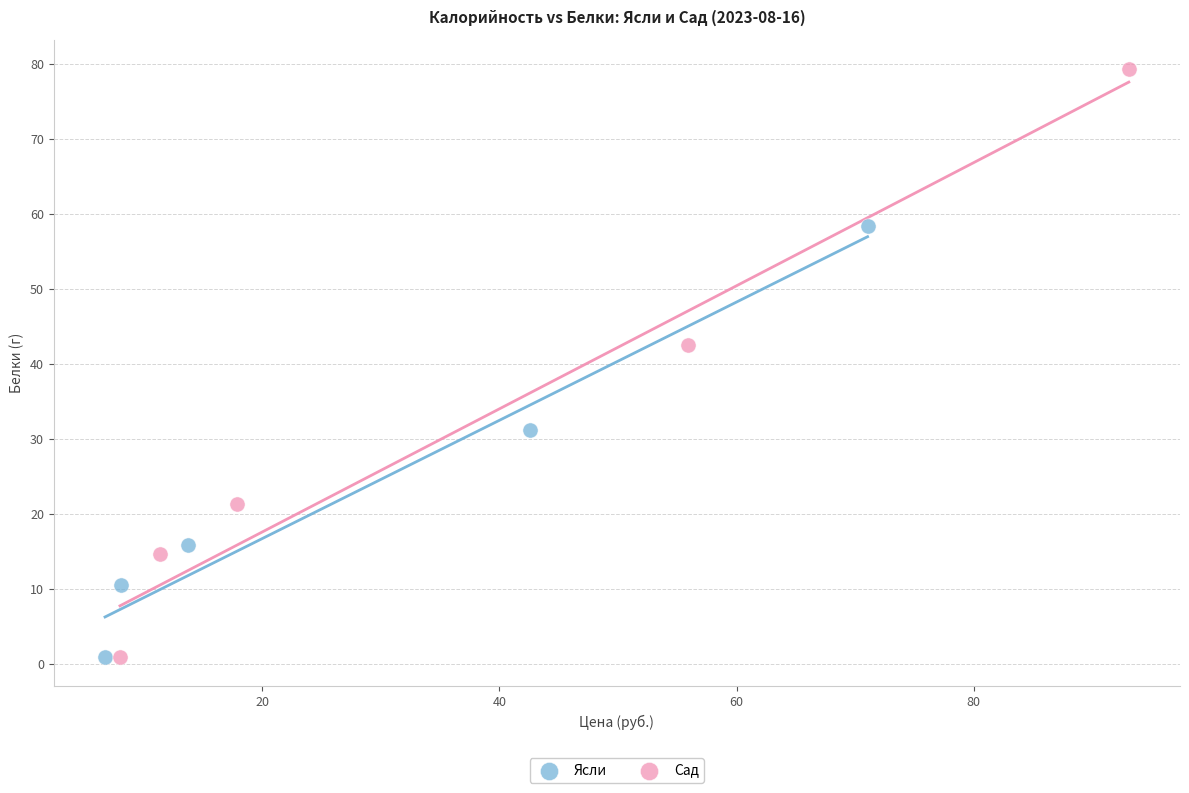

What are all the series names shown in the legend?

Ясли, Сад